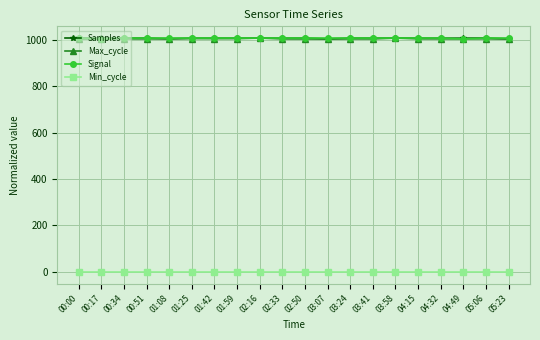

True or false: Min_cycle and Samples intersect in this chart.

False